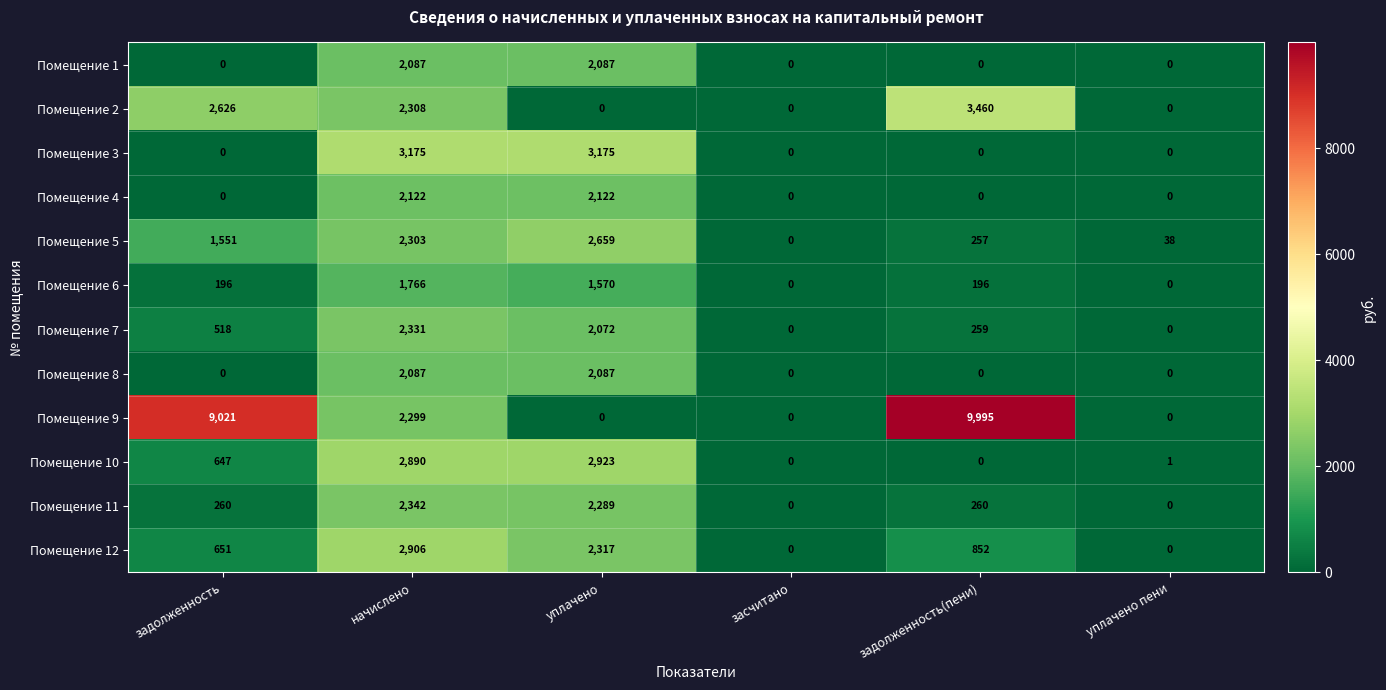

What is the maximum value shown in the chart?

9995